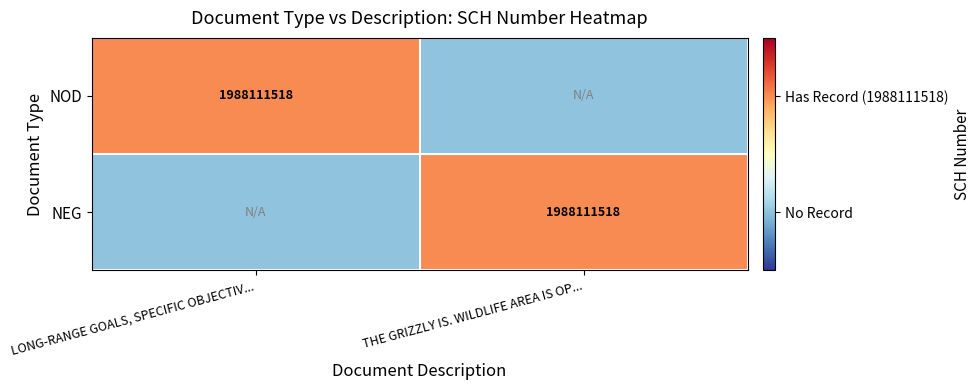

The NEG series shows 1988111518 at THE GRIZZLY IS. WILDLIFE AREA IS OP.... True or false?

True